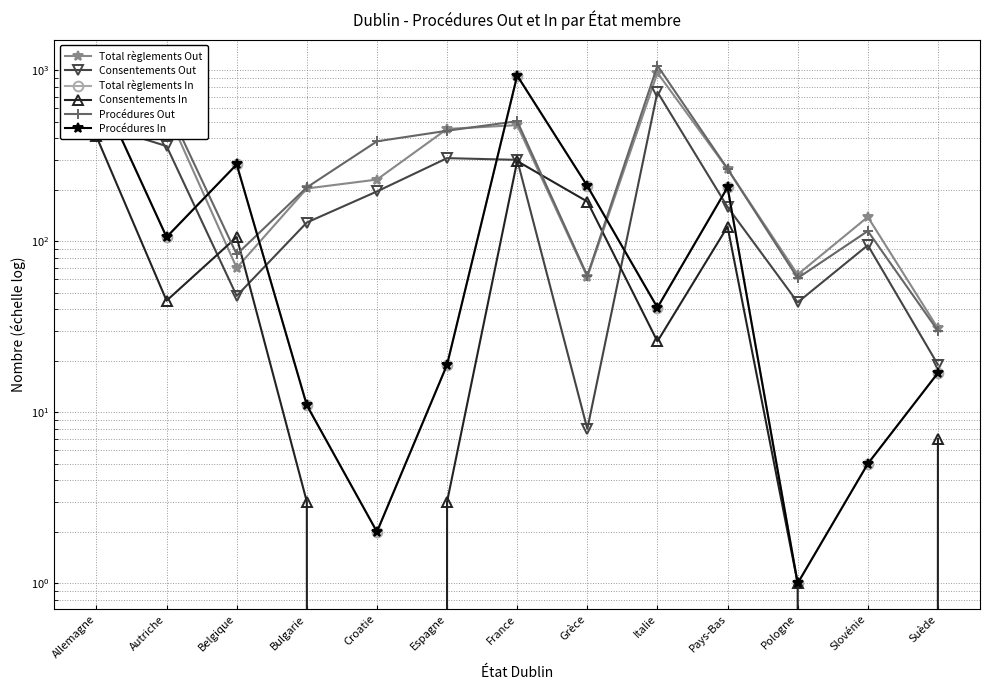

What is the sum of all Procédures In values?

2666